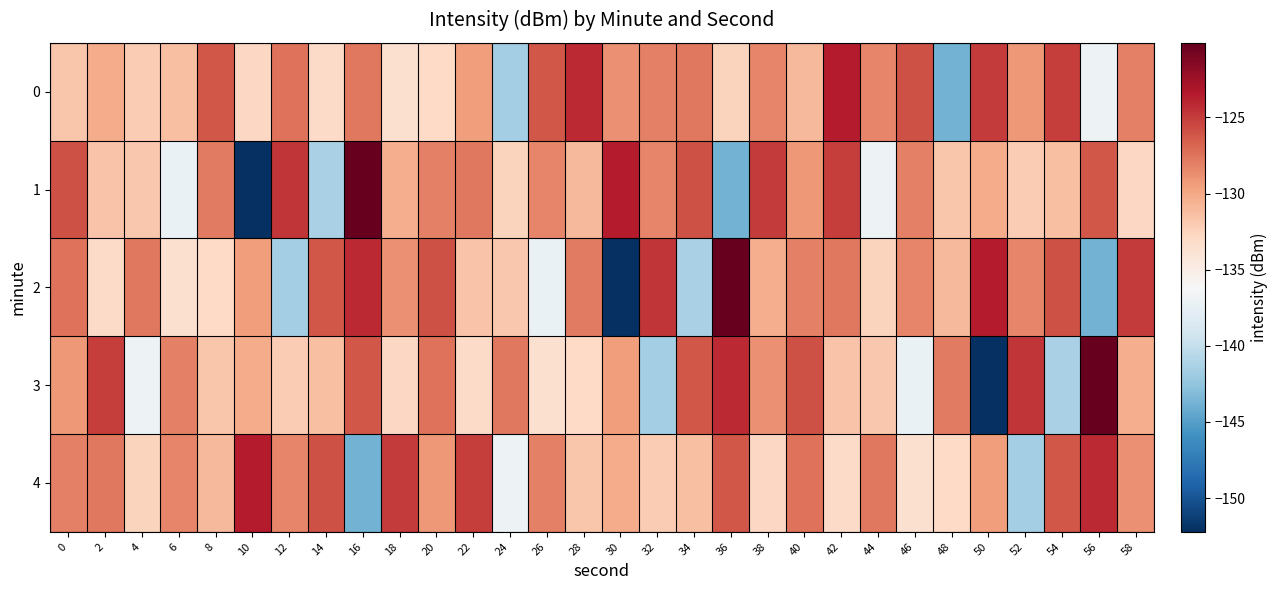

At which category is the sum across all series the highest?

42